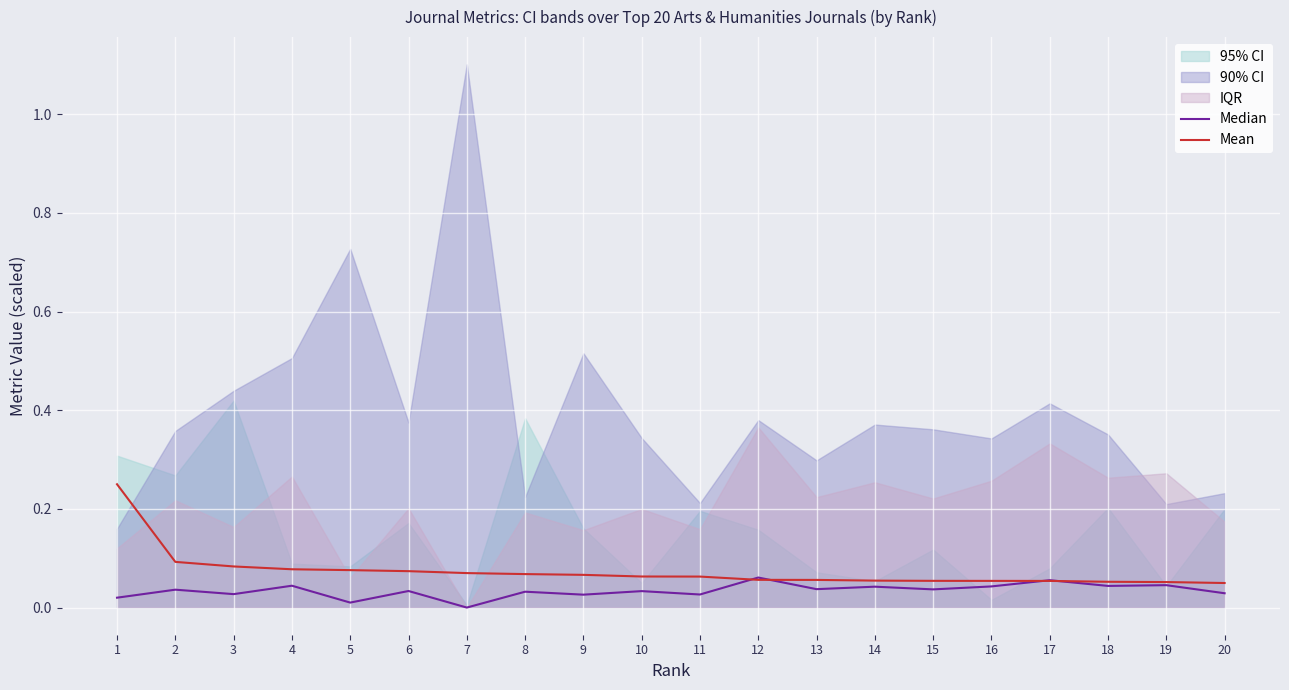

Which series has the largest total across all categories?

Mean